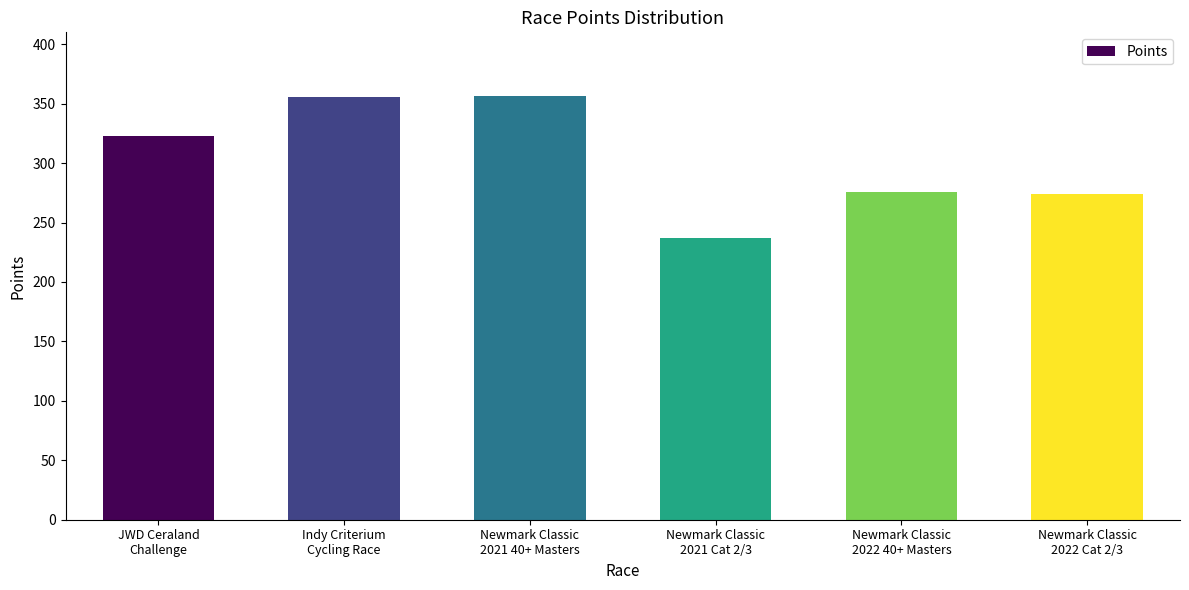

Are the bars horizontal?

No